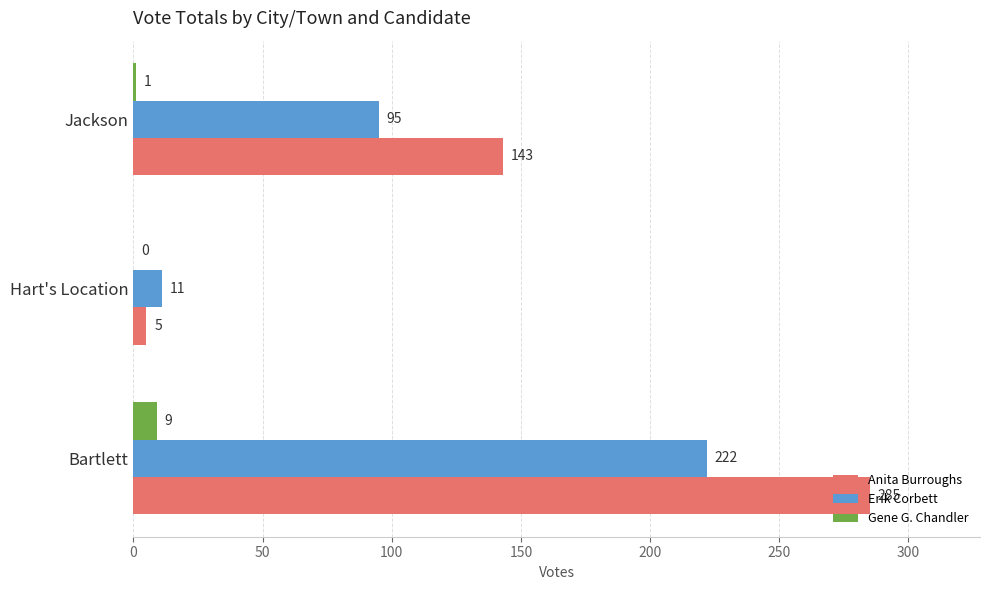

True or false: Anita Burroughs has a value of 43 at Jackson.

False